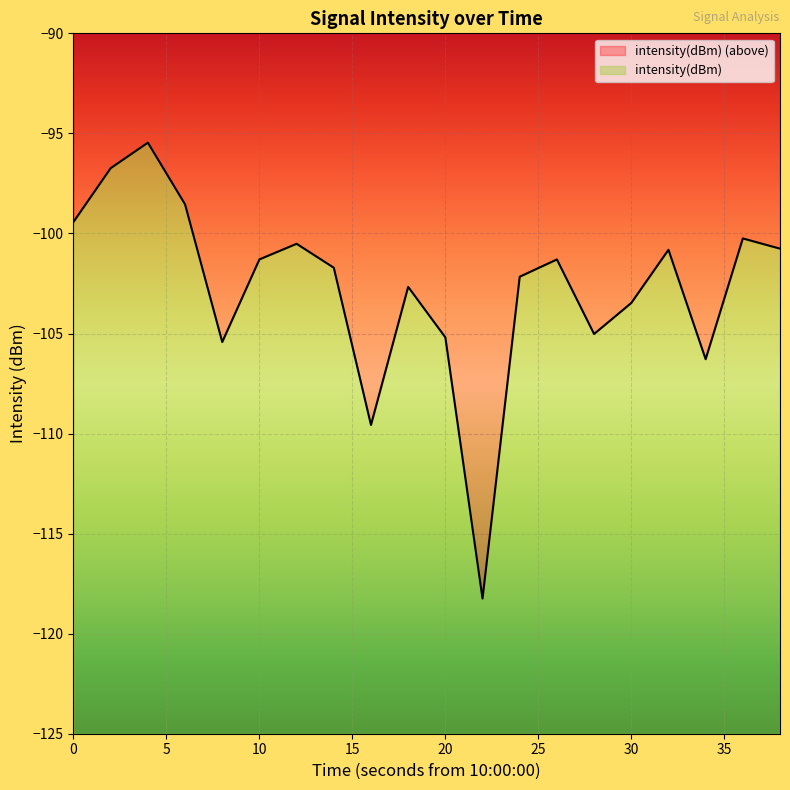

What is the difference between the maximum and minimum values in the intensity(dBm) series?

22.8